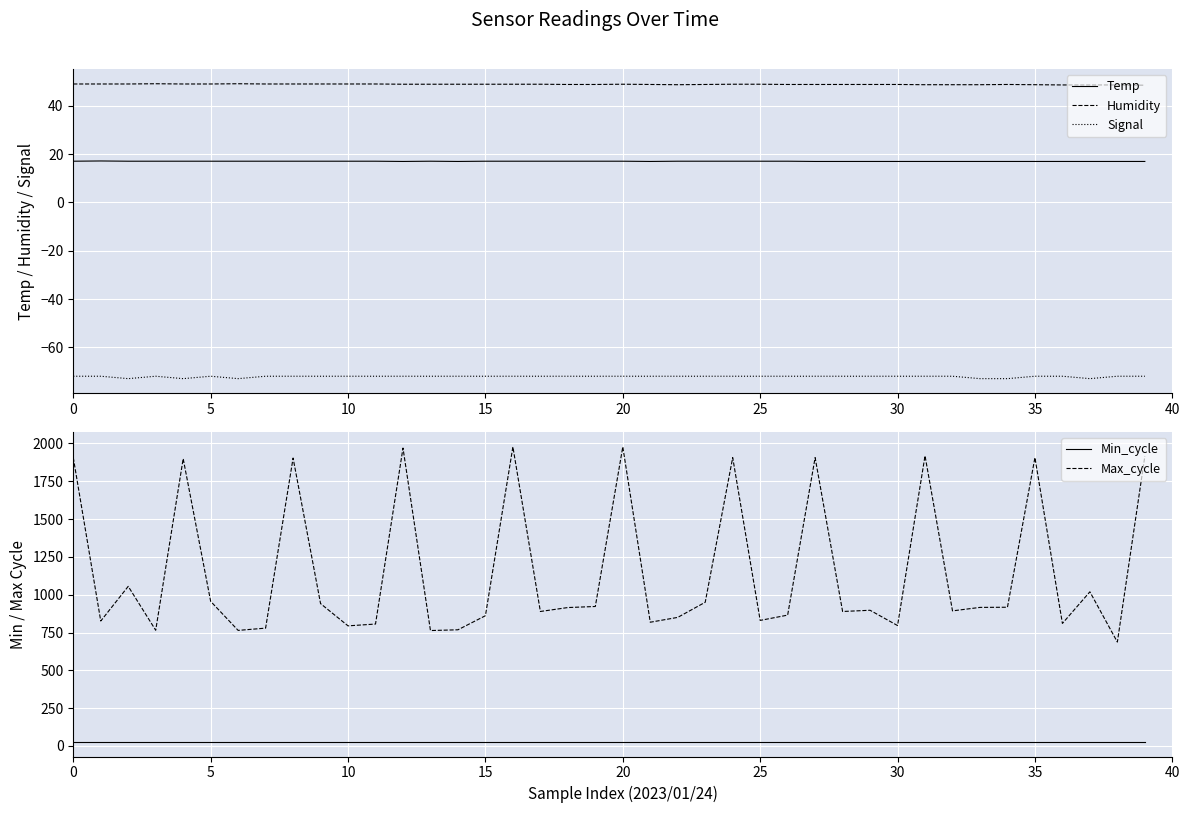

What is the label of the 5th point from the right?

35